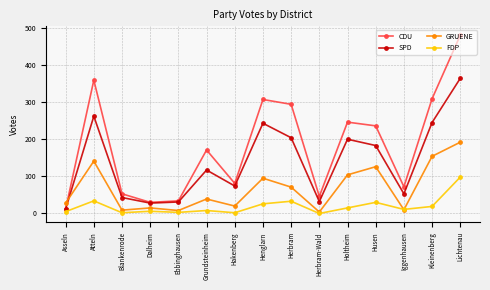

True or false: FDP and SPD intersect in this chart.

False